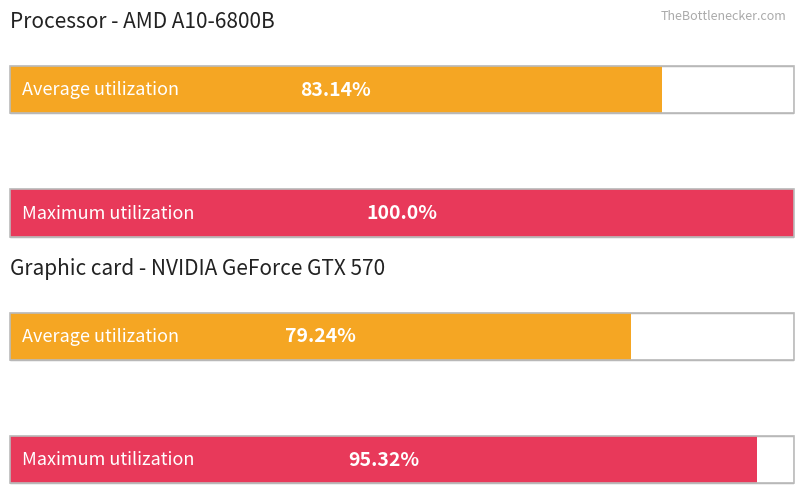

How many bars are there in each group?

2